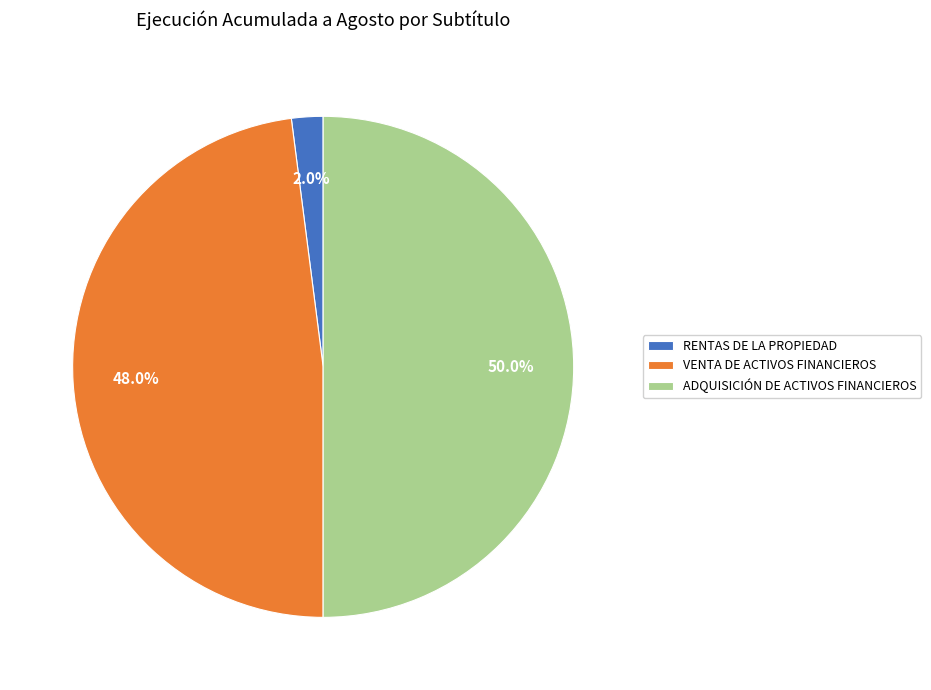

What is the smallest slice in the pie chart?

RENTAS DE LA PROPIEDAD